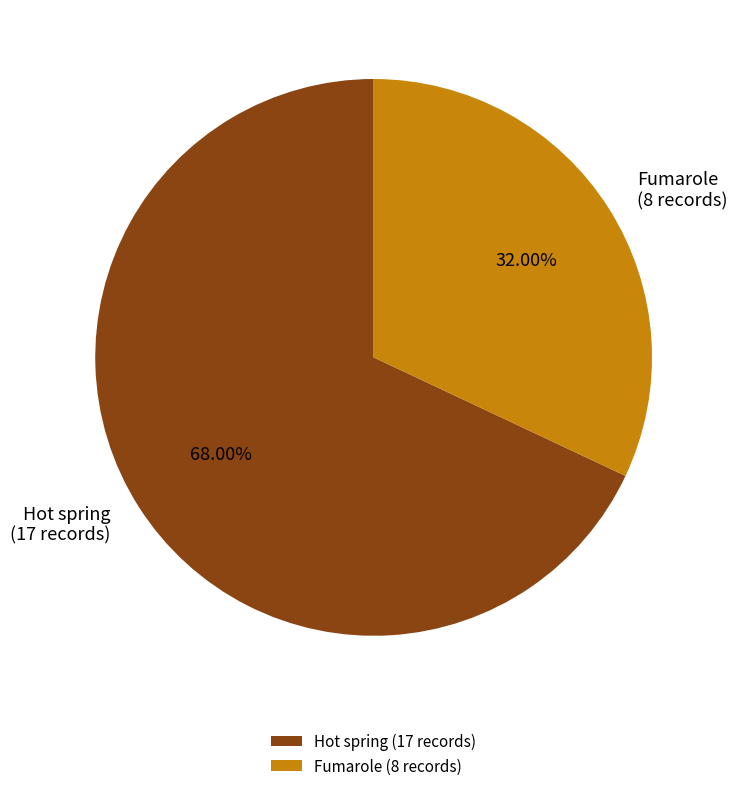

Combined, do Fumarole and Hot spring account for over 50%?

Yes